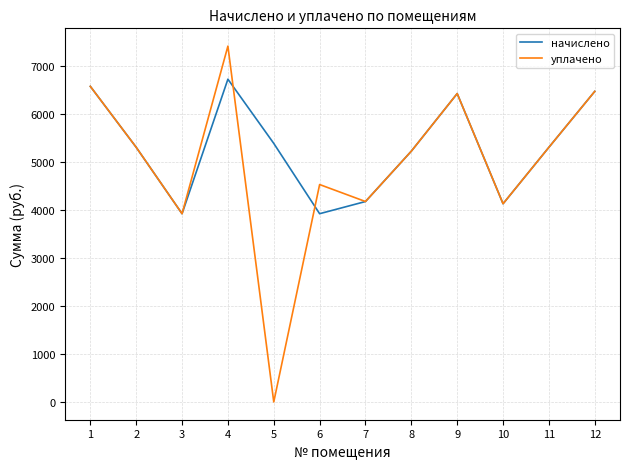

Does the chart have visible grid lines?

Yes